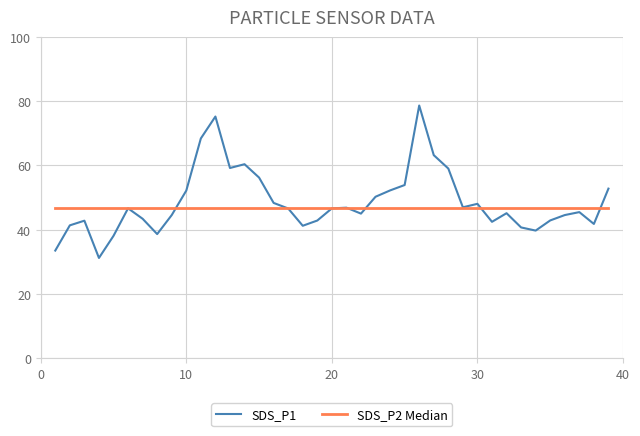

What are all the series names shown in the legend?

SDS_P1, SDS_P2 Median